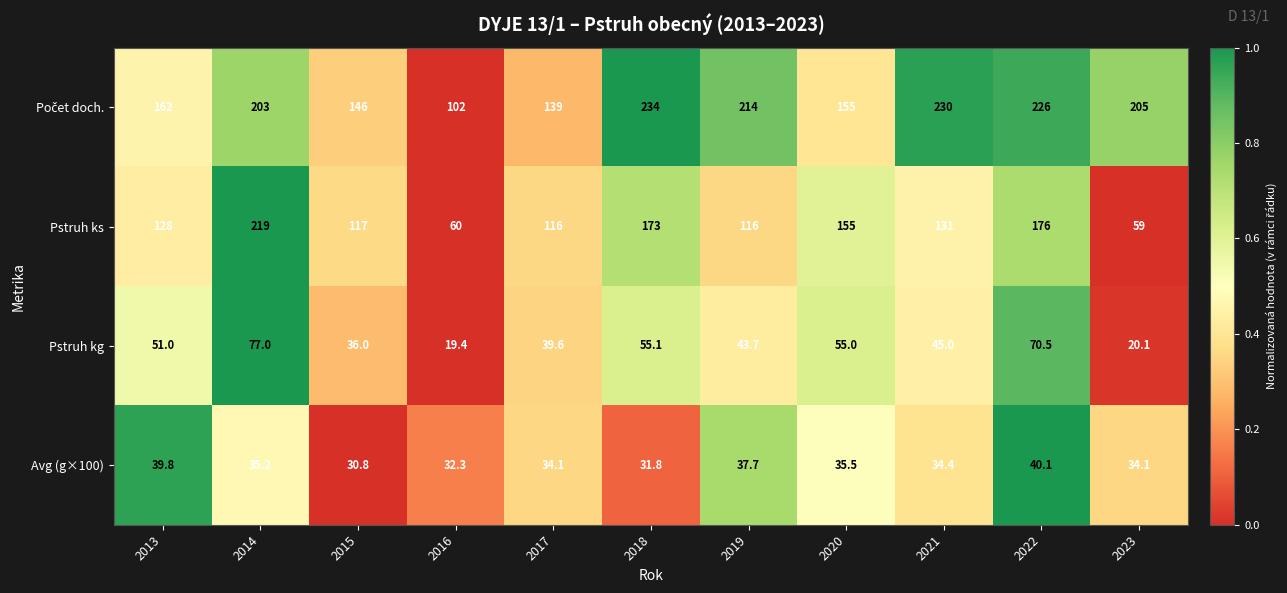

Which series has the widest spread of values?

Pstruh ks